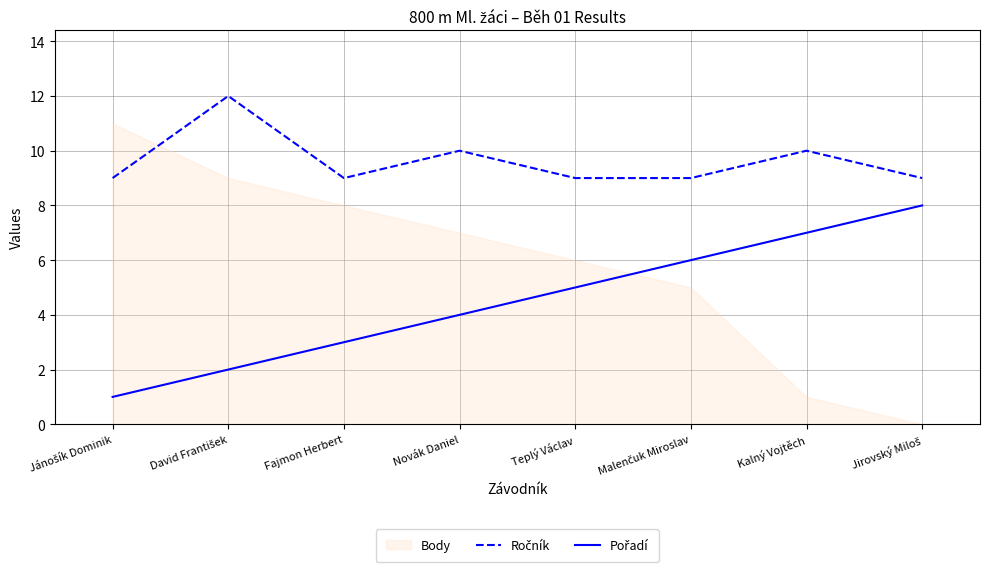

Which has a higher value, Novák Daniel or Teplý Václav?

Novák Daniel